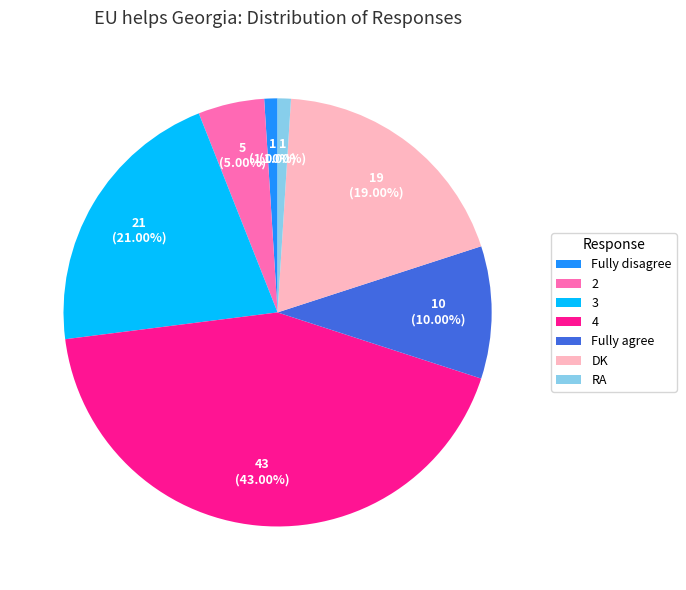

What portion of the pie excludes 2?

95.0%